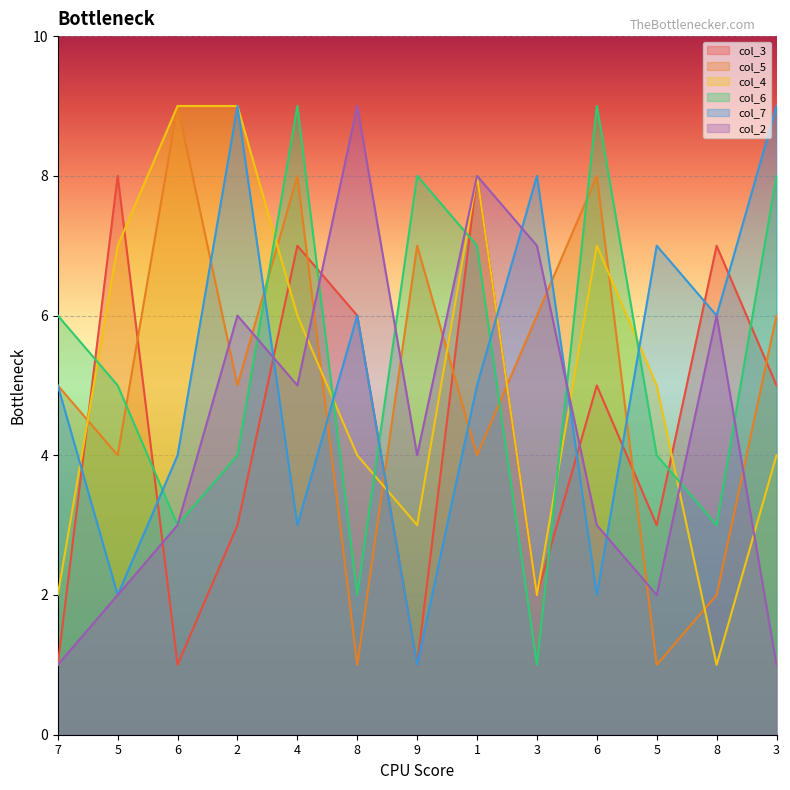

What is the difference between the col_4 values at 8 and 5?

1